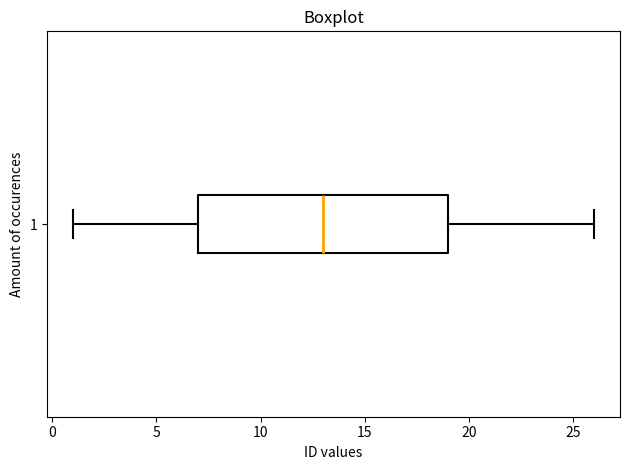

Read this box plot against the x-axis: the position of the median line, the range covered by the box, and the ends of both whiskers. The values are not printed on the chart, so give them approximately, as read against the axis.

median 13, box 7 to 19, whiskers 1 to 26